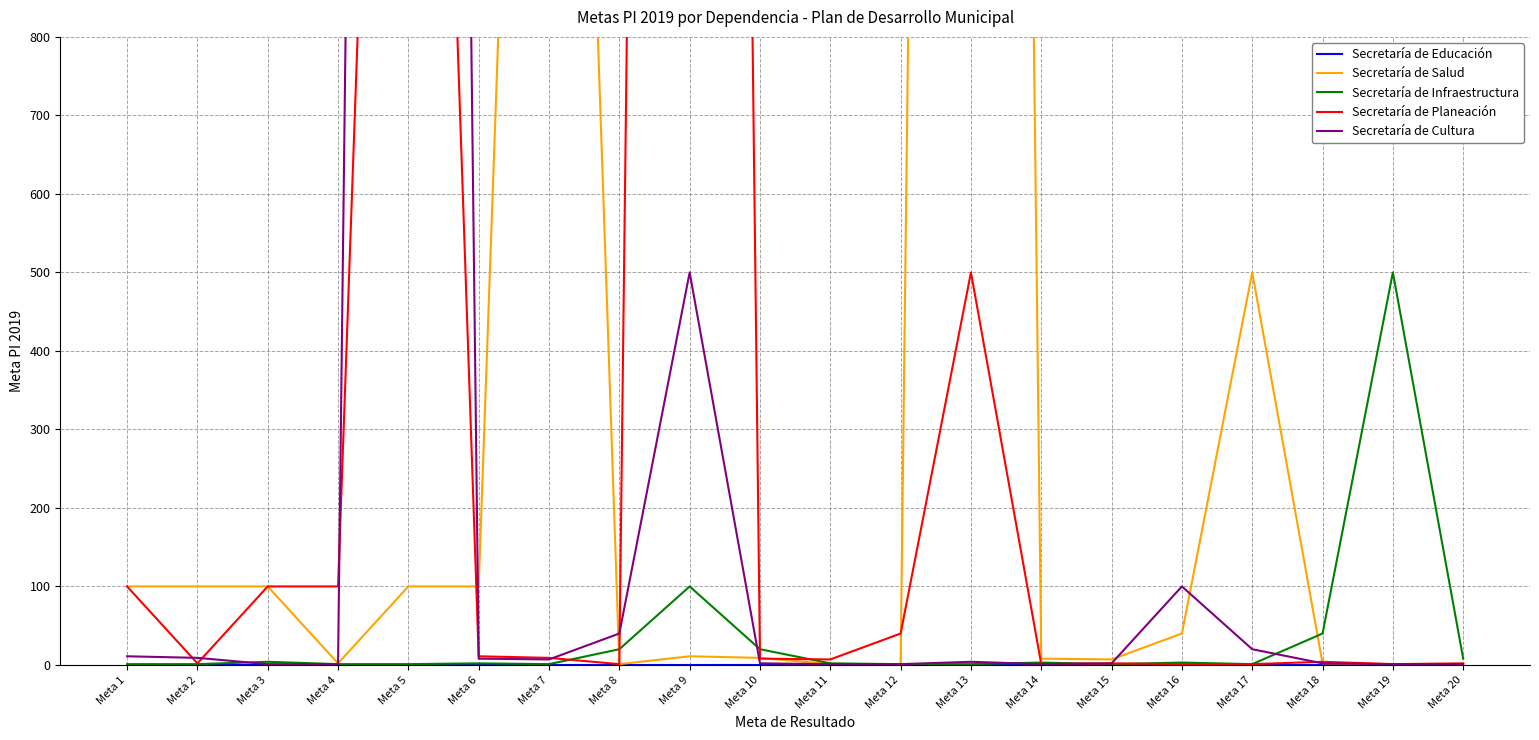

What is the sum of all Secretaría de Planeación values?

11009